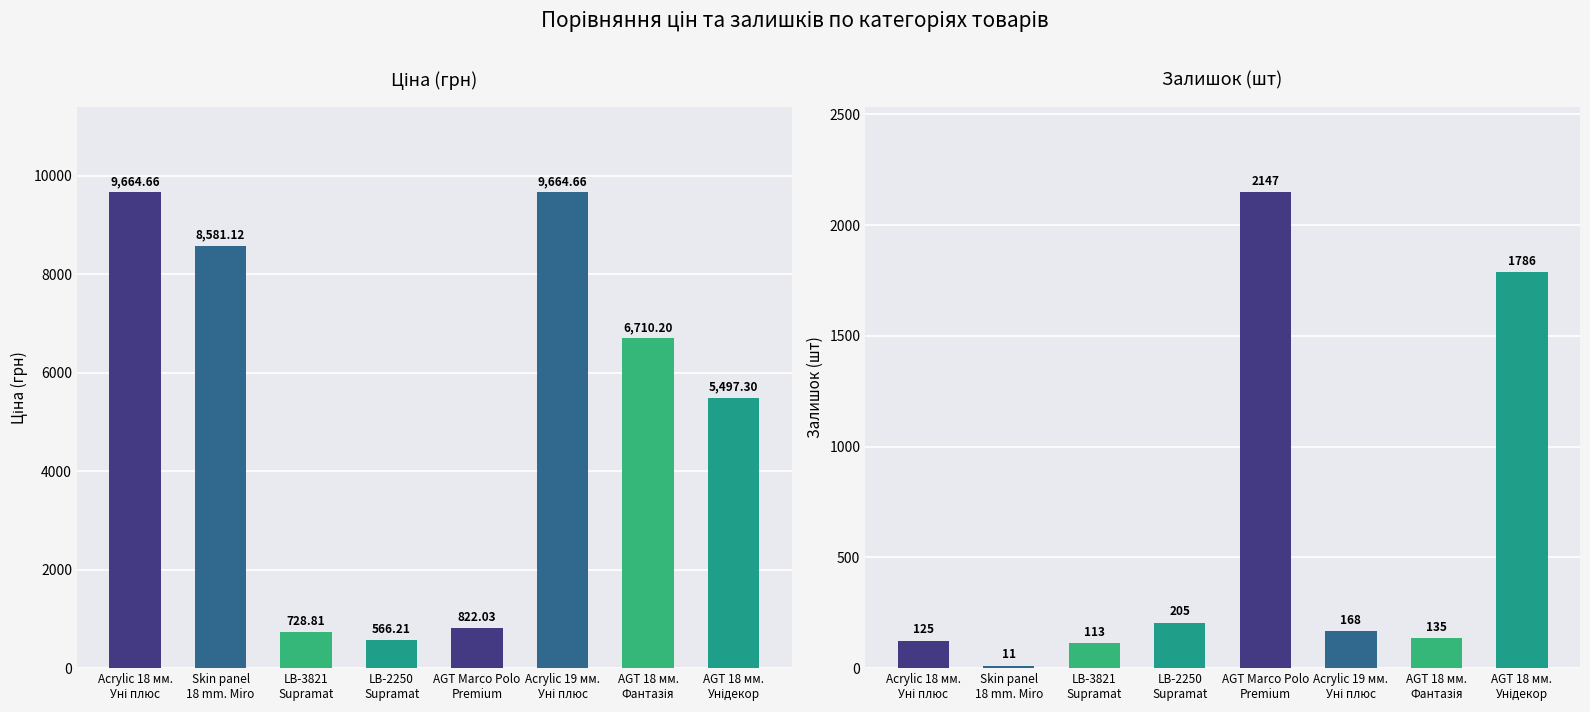

What are all the series names shown in the legend?

Ціна, Залишок